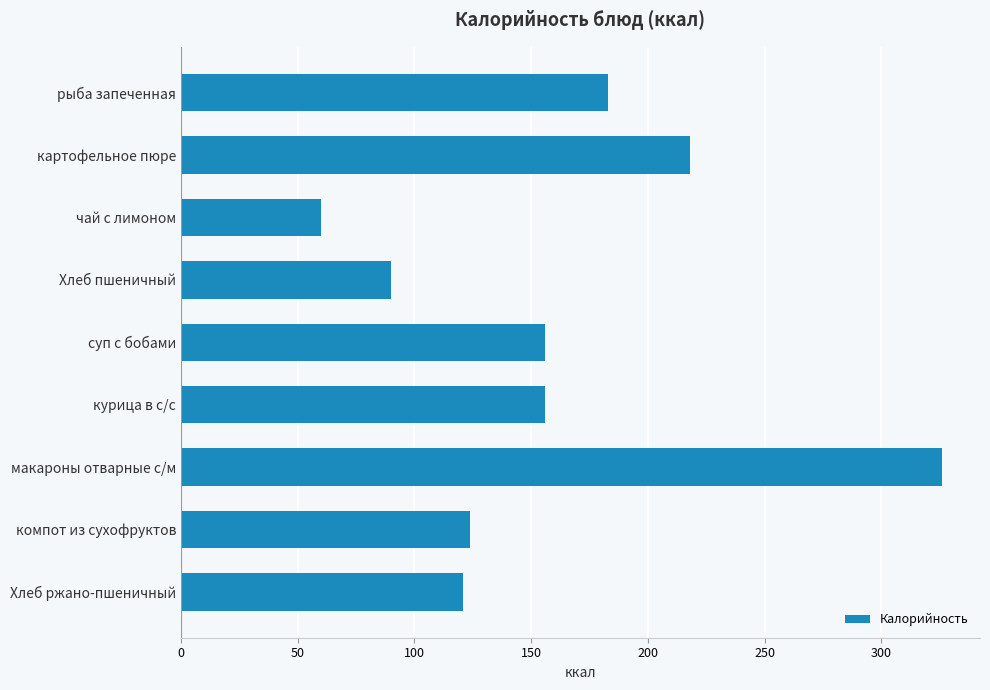

The chart shows a value of 70 at Хлеб ржано-пшеничный. True or false?

False